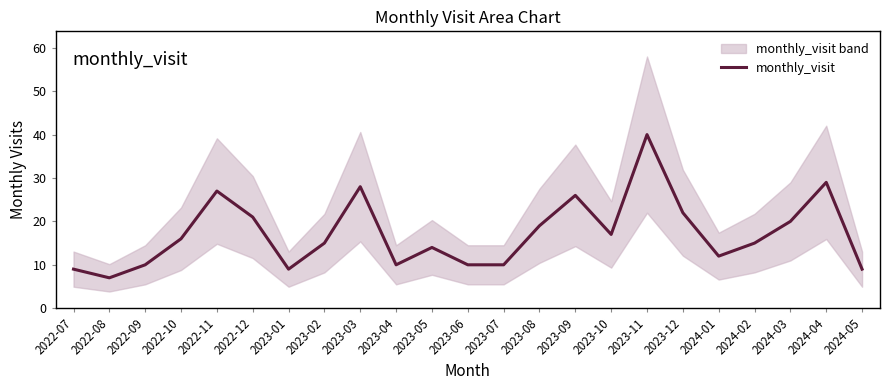

At which label does the data first exceed 15?

2022-10